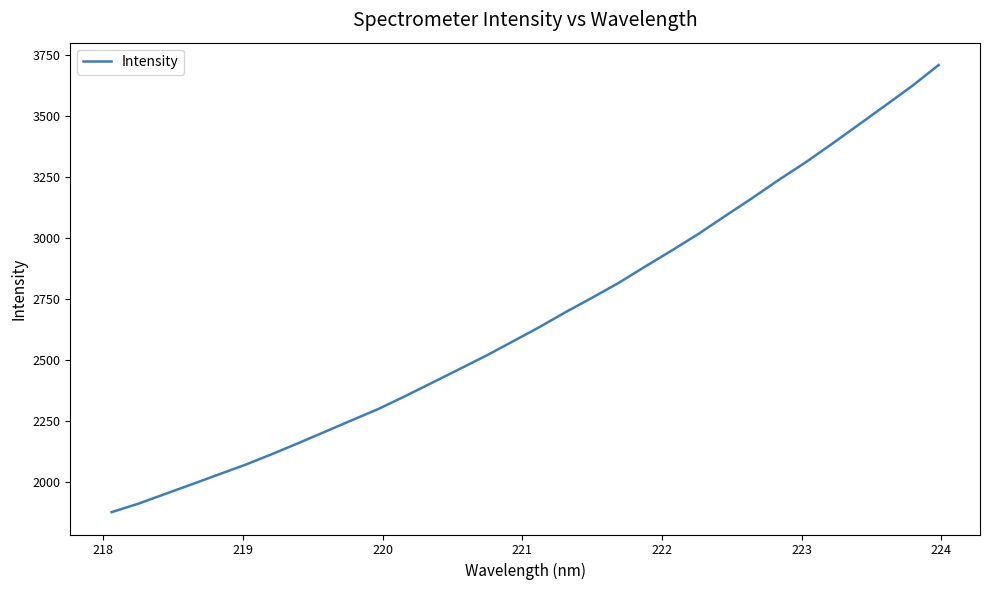

What is the minimum value shown in the chart?

1875.9